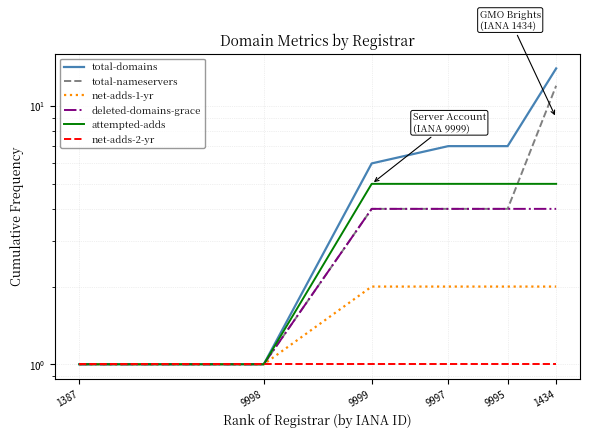

Which series has the largest range (max minus min)?

total-domains